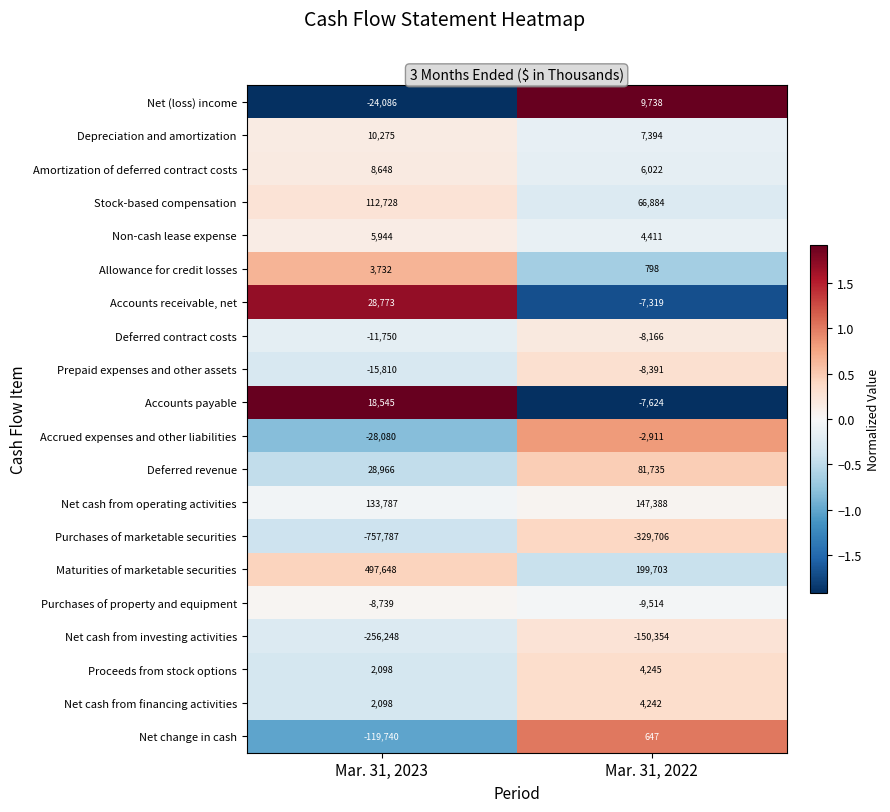

Which series has the widest spread of values?

Purchases of marketable securities